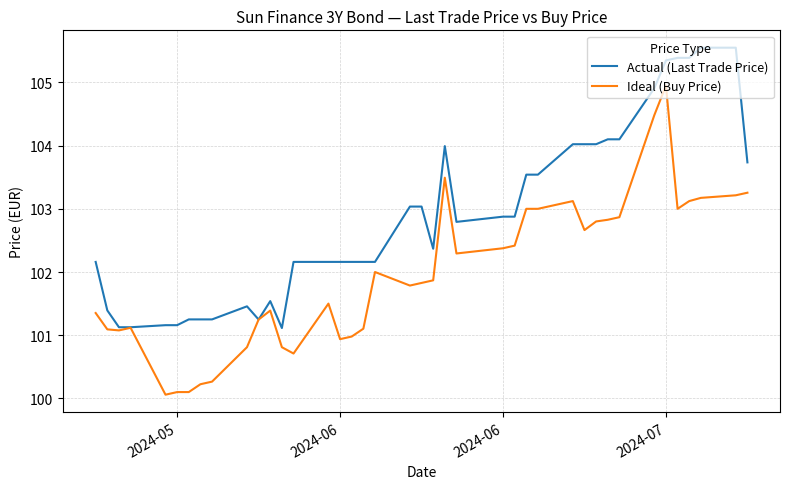

What is the smallest value displayed?

100.1